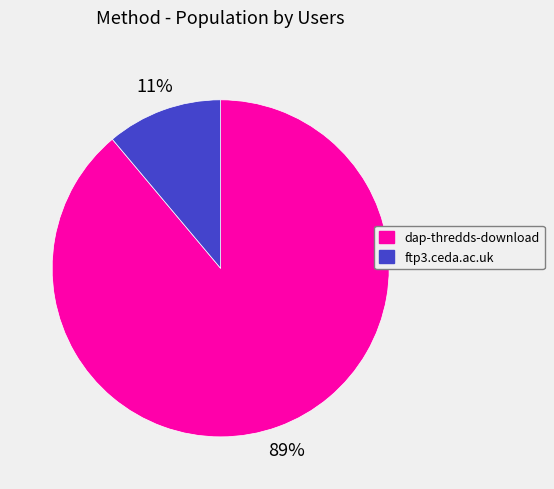

What percentage is the ftp3.ceda.ac.uk slice, to the nearest percent?

11%